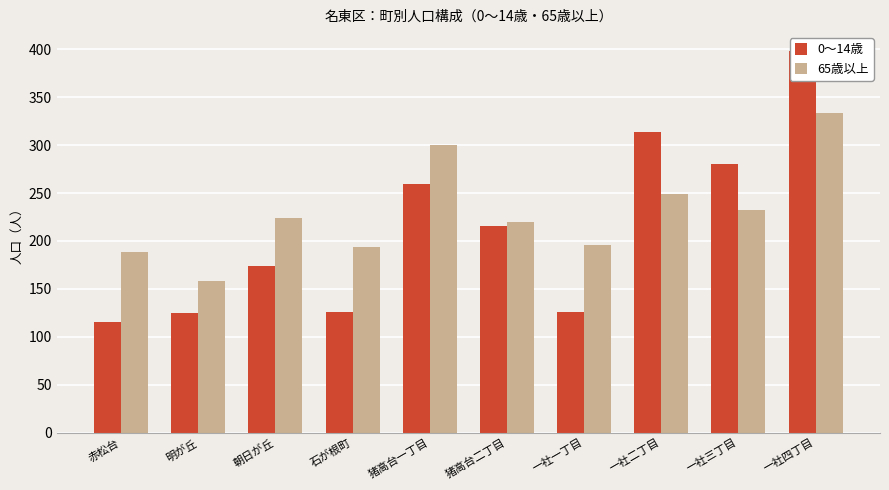

Which category has the lowest value in the 0～14歳 series?

赤松台